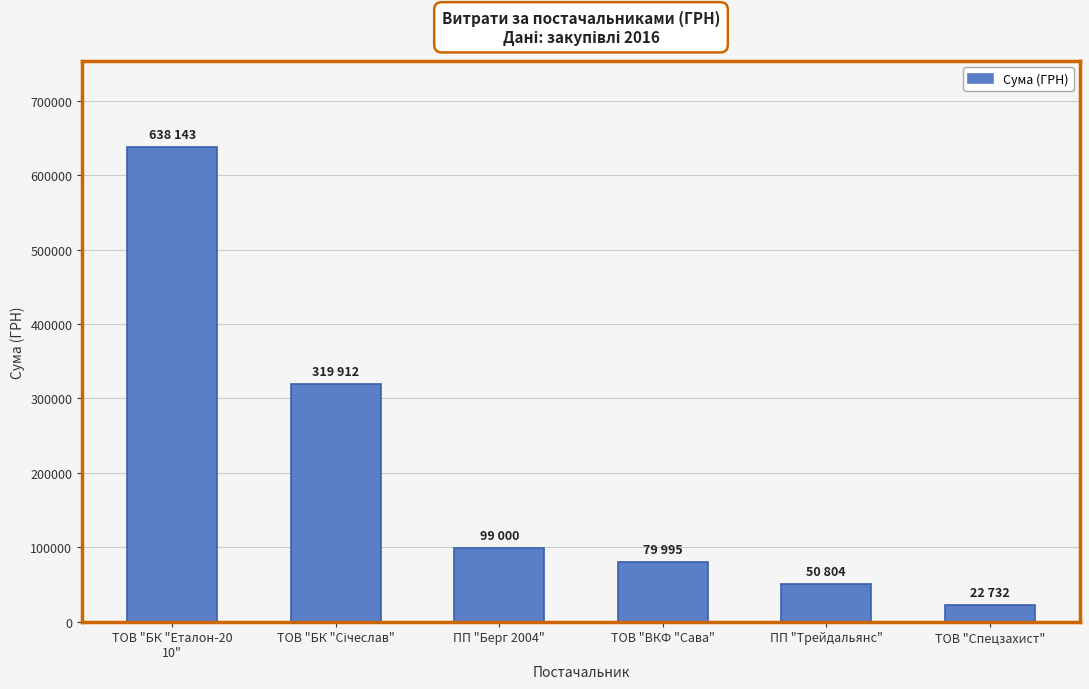

How many bars are there in total?

6